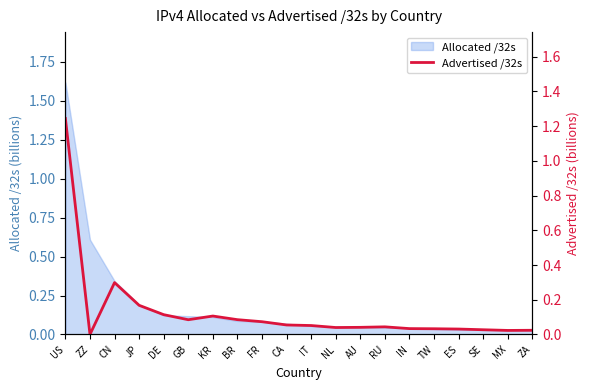

The value of Allocated /32s at DE is 0.2. True or false?

False